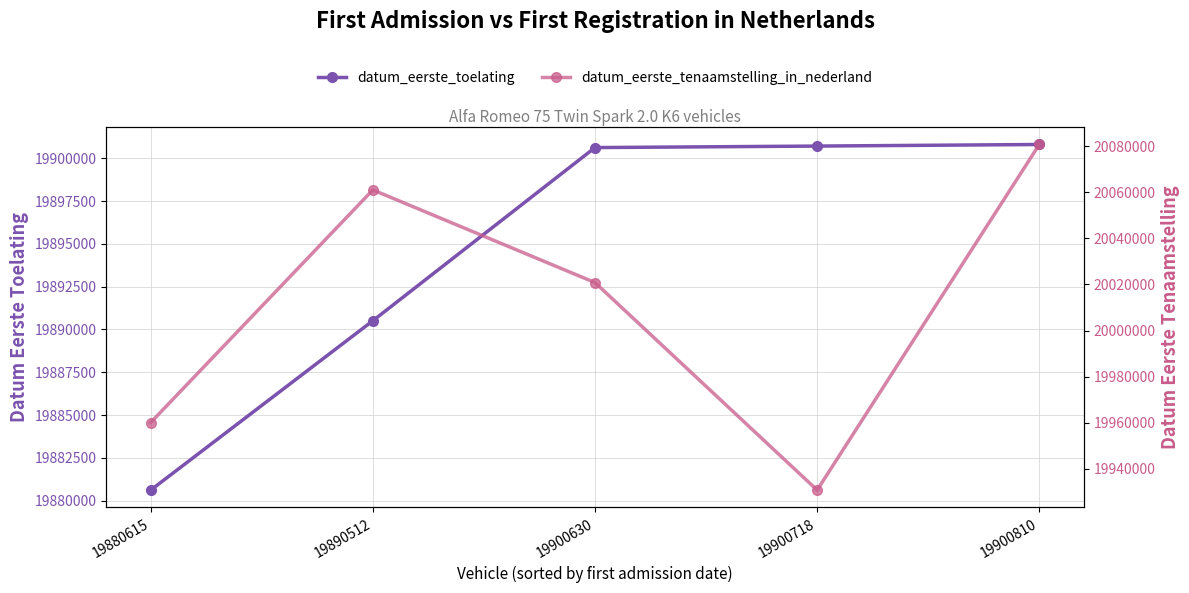

Is this an area chart (filled region under the line)?

No